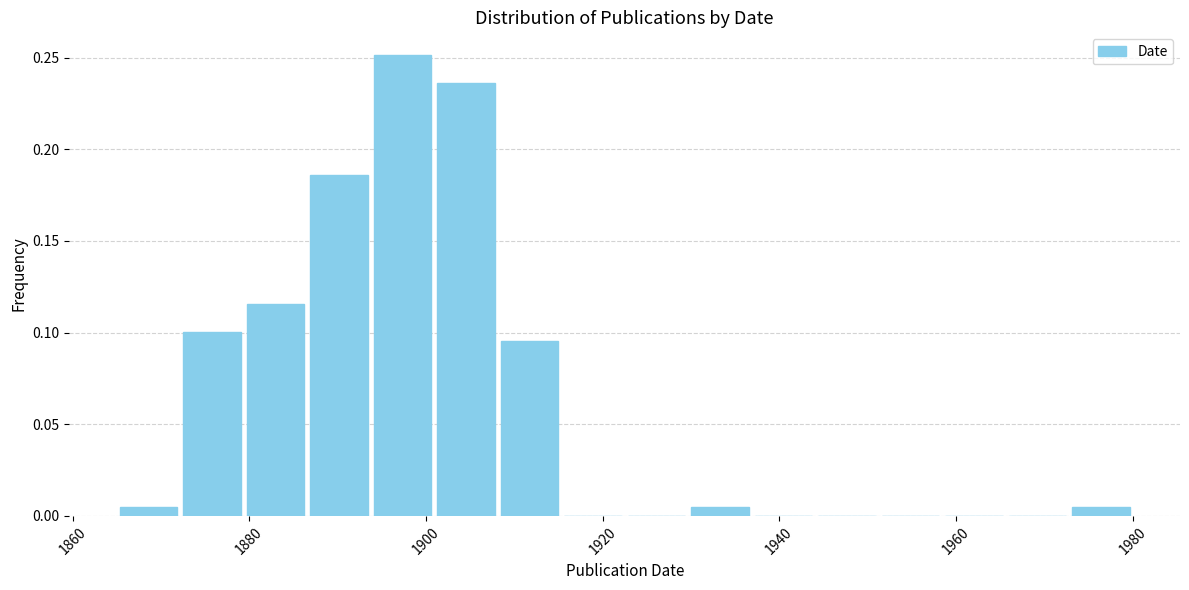

Read against the x-axis, roughly where is the centre of the tallest bar?

1898